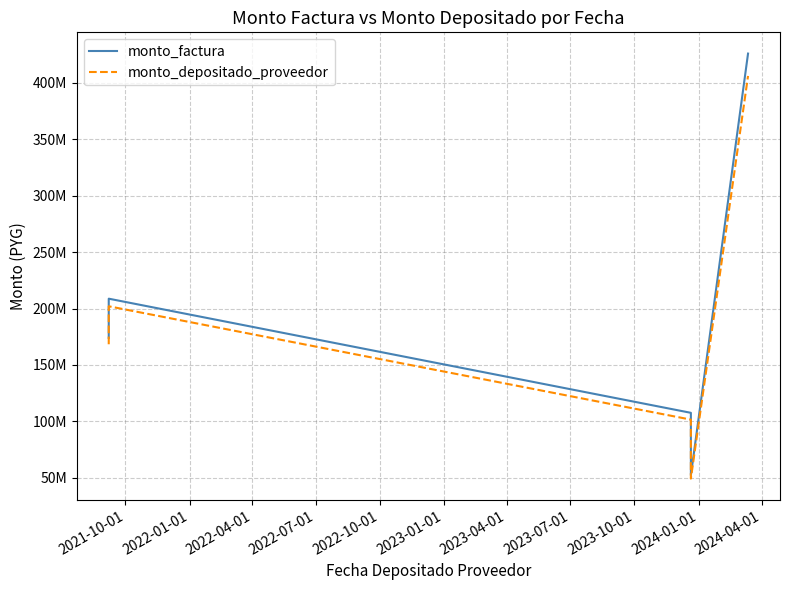

How many interior local peaks does the monto_depositado_proveedor series have?

1